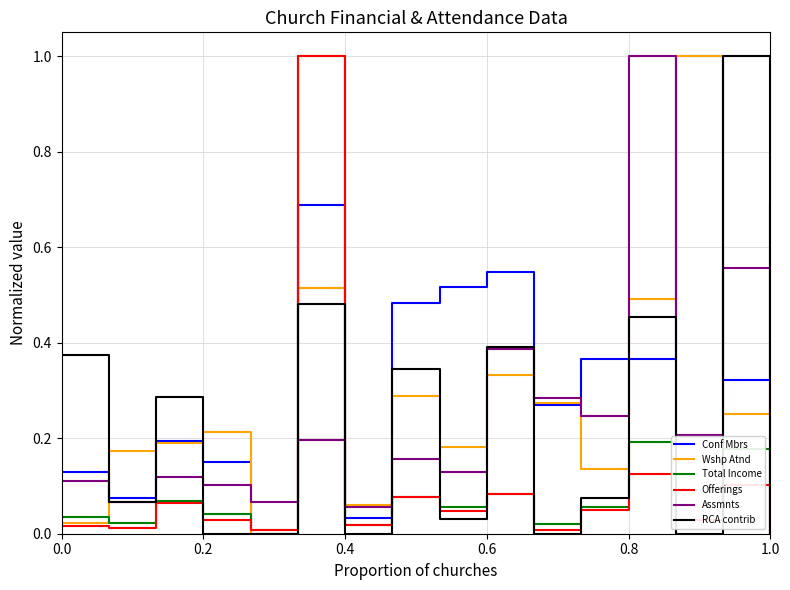

Is this an area chart (filled region under the line)?

No